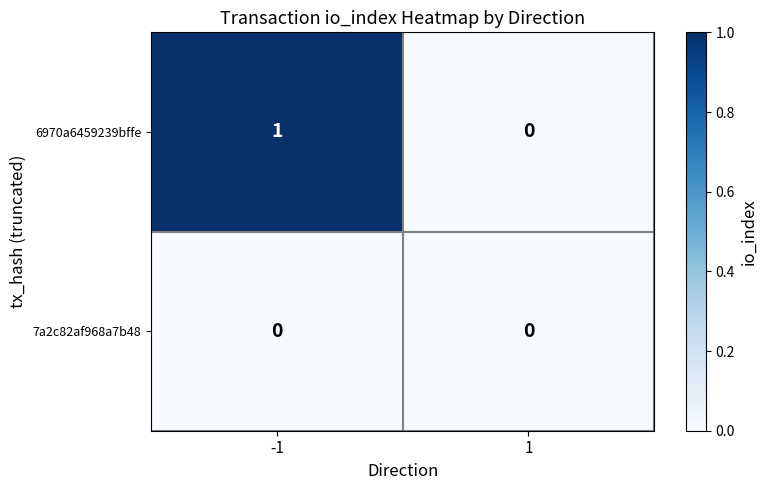

Which series has the largest total across all categories?

6970a6459239bffe